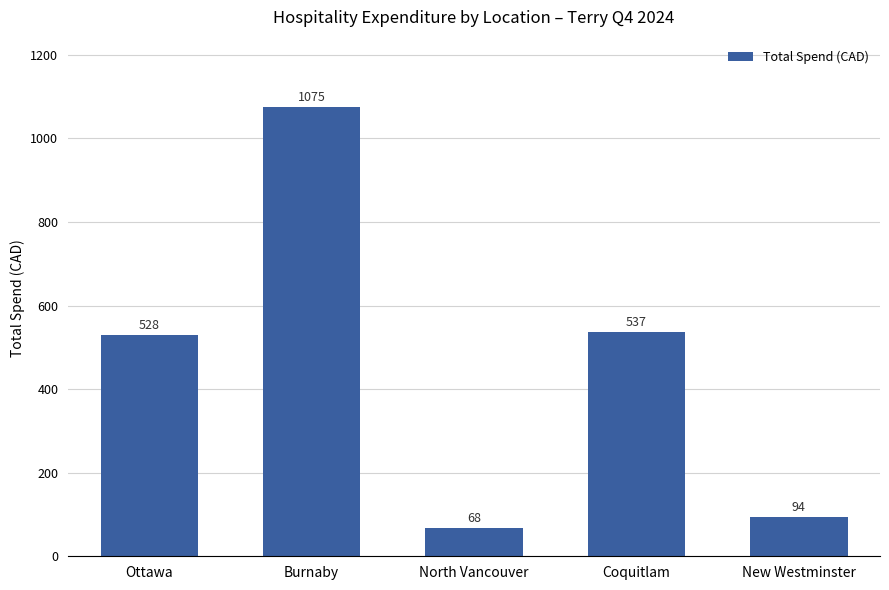

At which category does the chart reach its minimum across all series?

North Vancouver